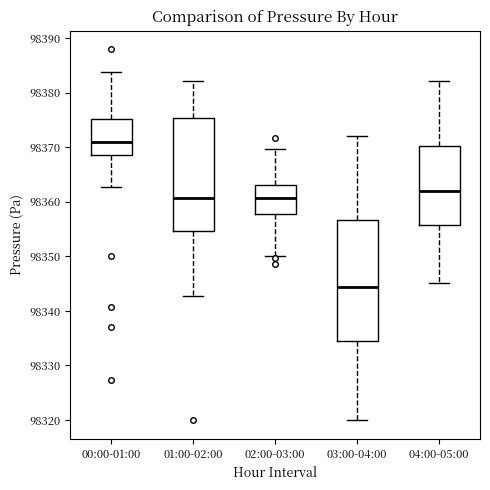

Which box's median line is the lowest?

03:00-04:00